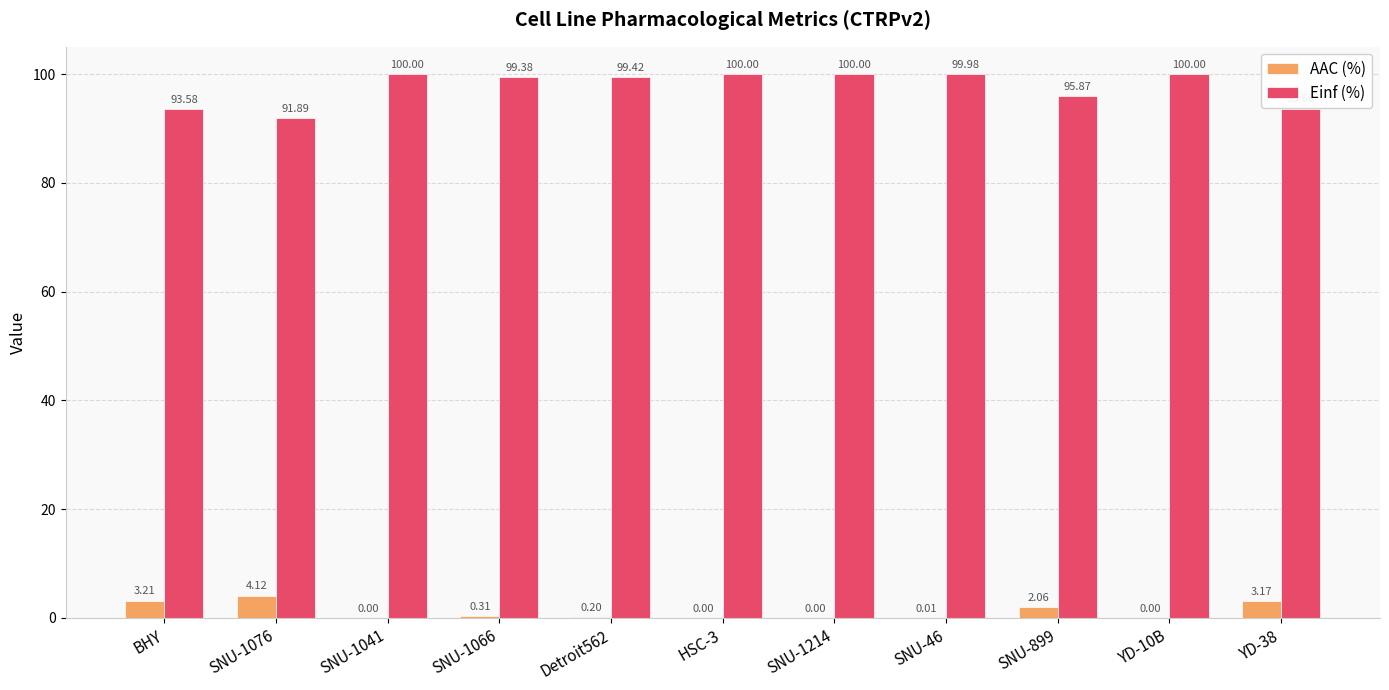

At which label is Einf (%) closest to 95?

SNU-899